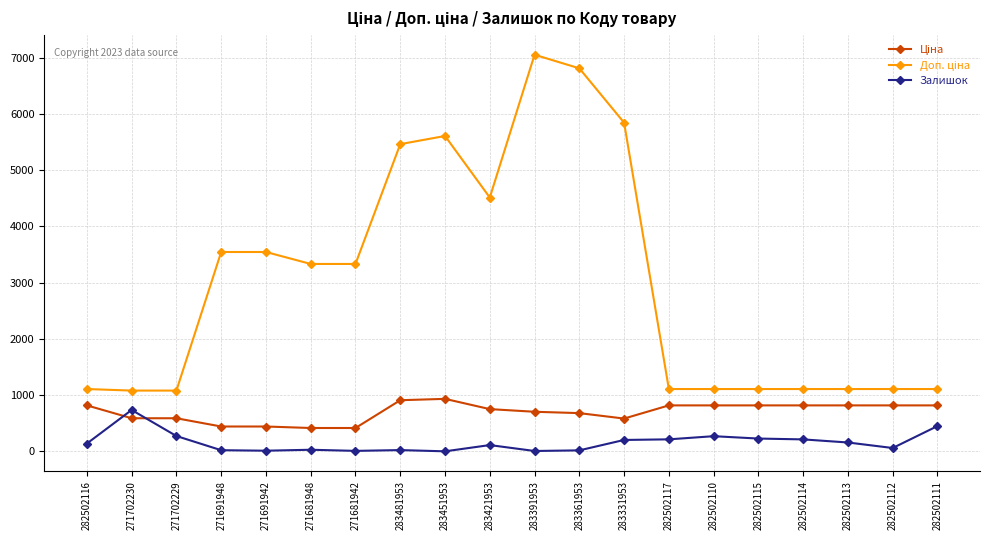

At how many categories does at least one series exceed 5747?

3